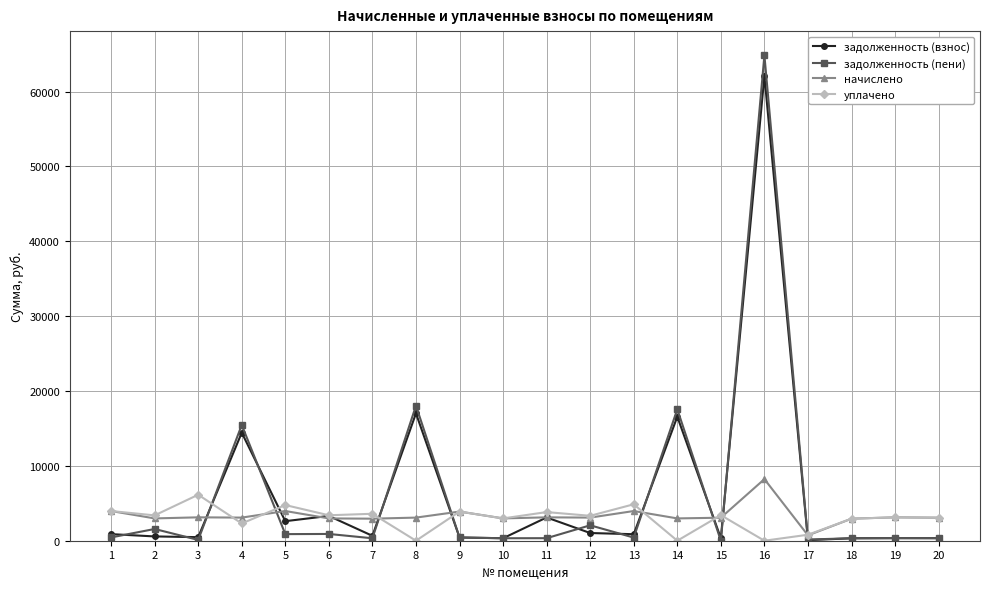

Count the number of categories in the chart.

20